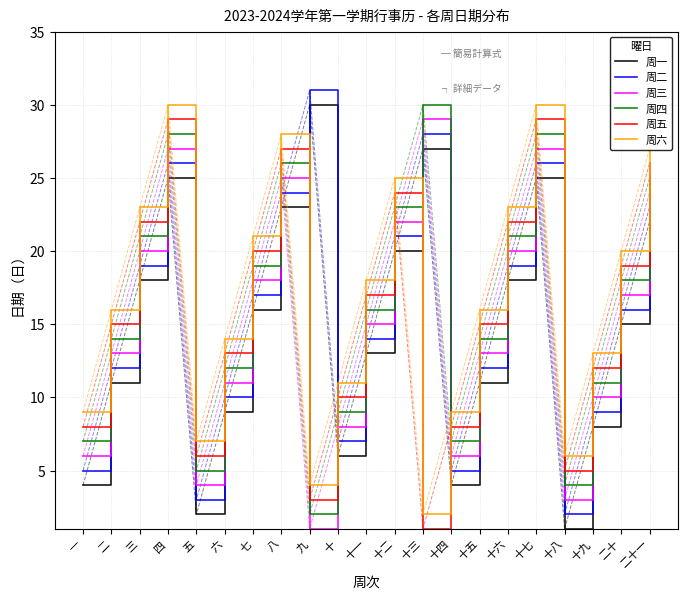

How many times do 周三 and 周六 cross each other?

2